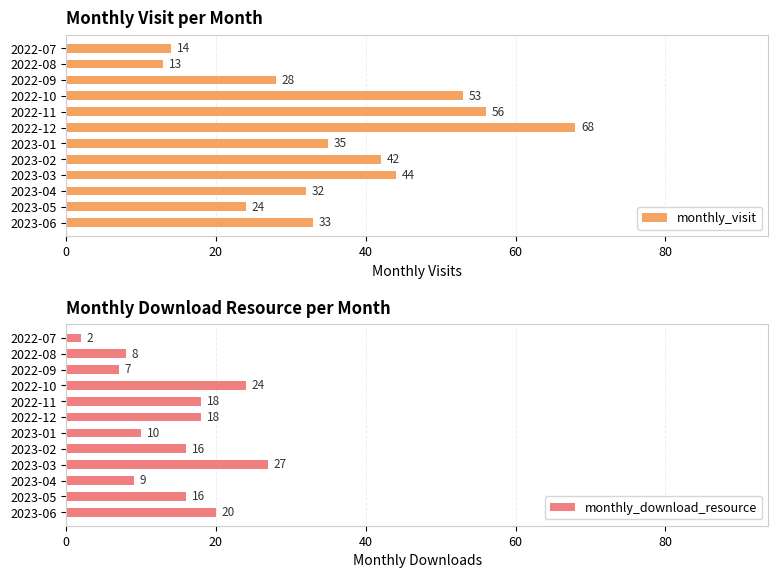

Count the number of data series in this chart.

2